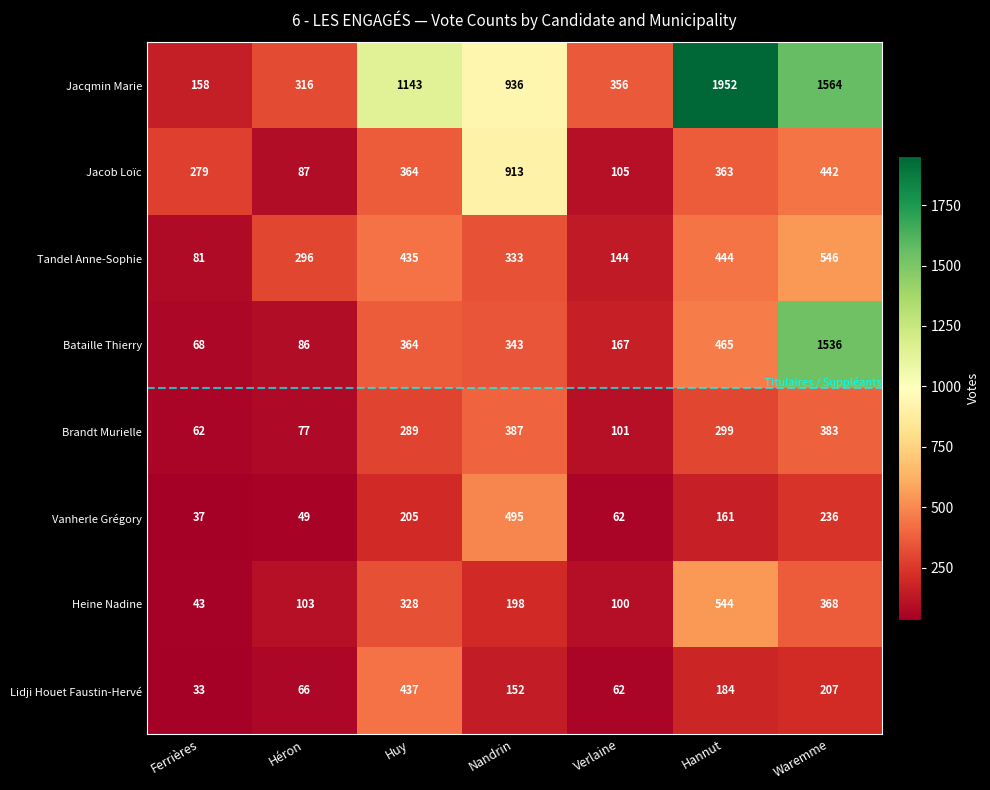

What is the difference between the highest and lowest values at Hannut?

1791